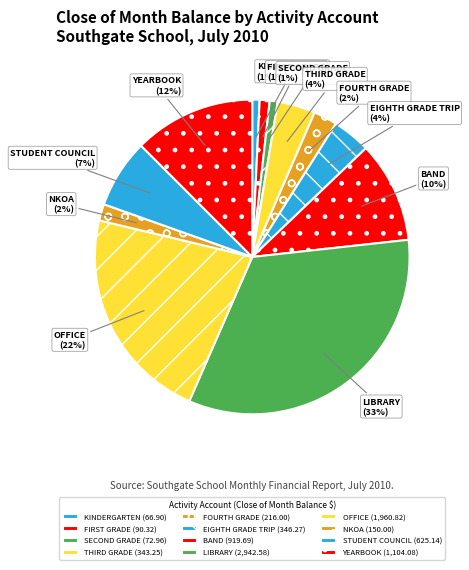

Which has a higher value, FOURTH GRADE or BAND?

BAND